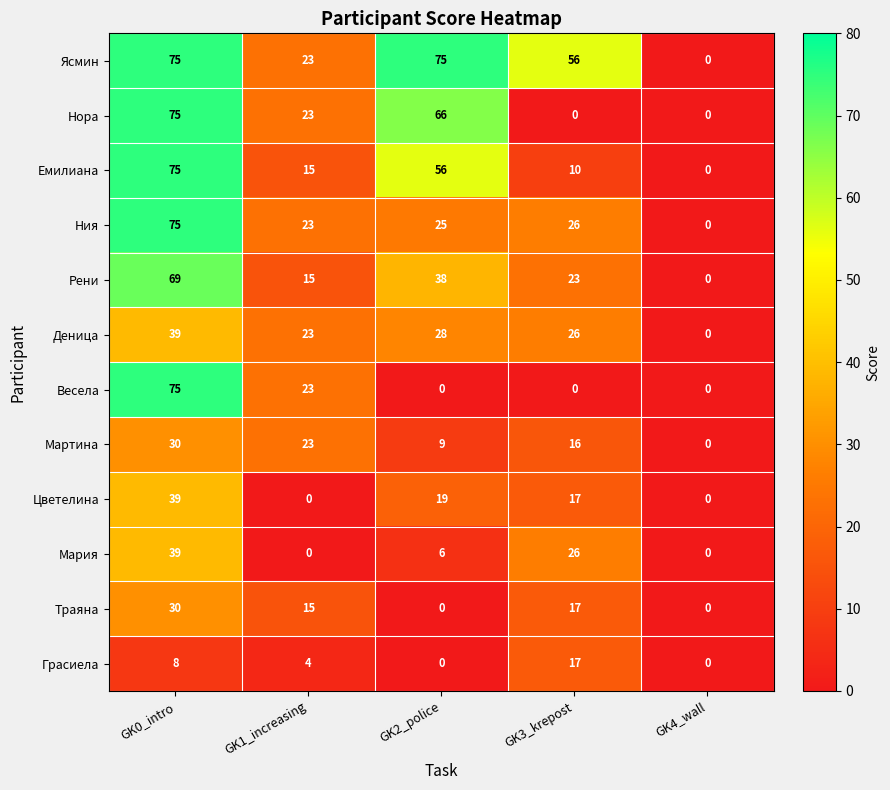

Which series has the largest total across all categories?

Ясмин